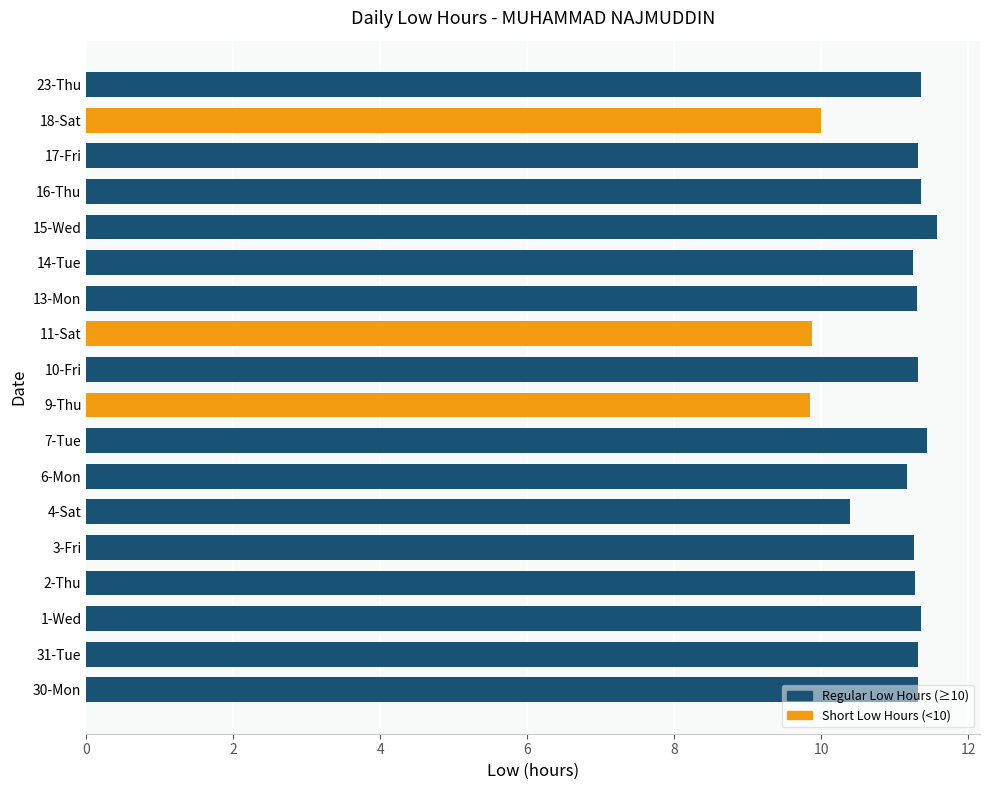

What is the average value?

11.0